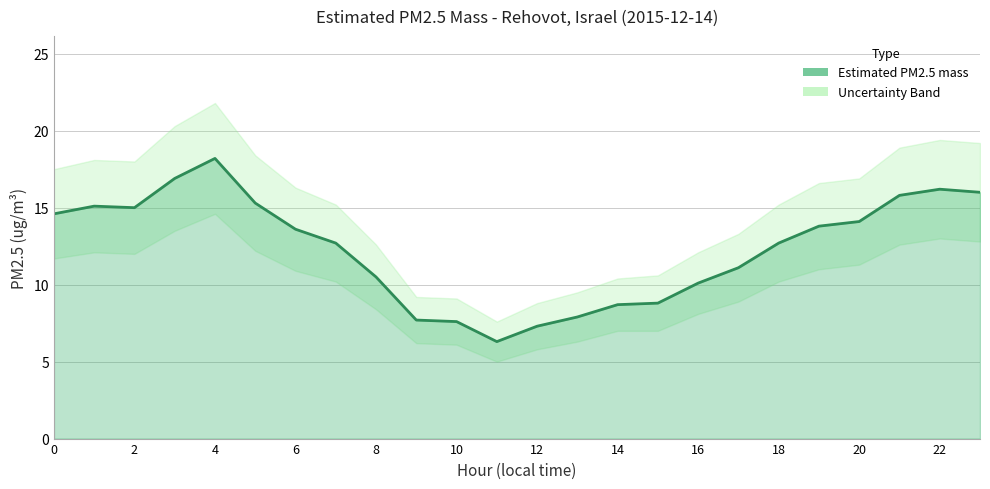

True or false: the data shows 1.9 at 18.

False